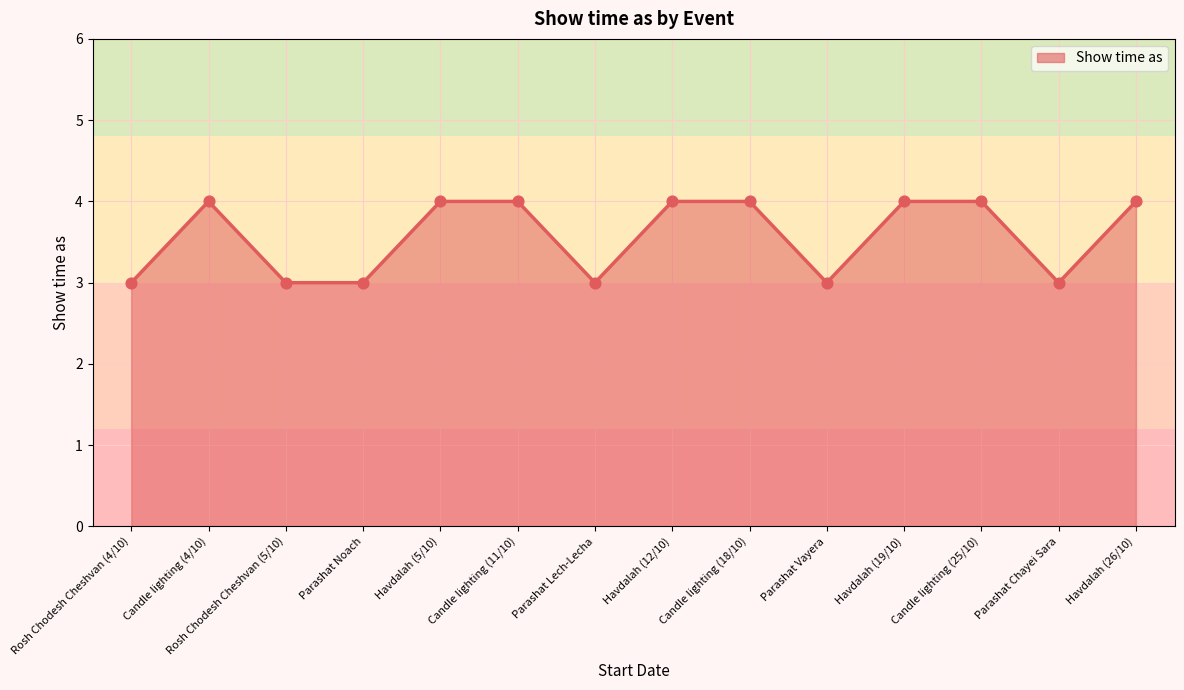

What is the change in value from Parashat Noach to Havdalah (5/10)?

+1